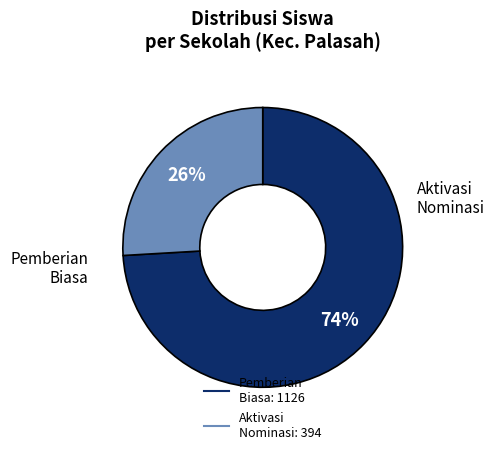

Does any single category account for the majority?

Yes